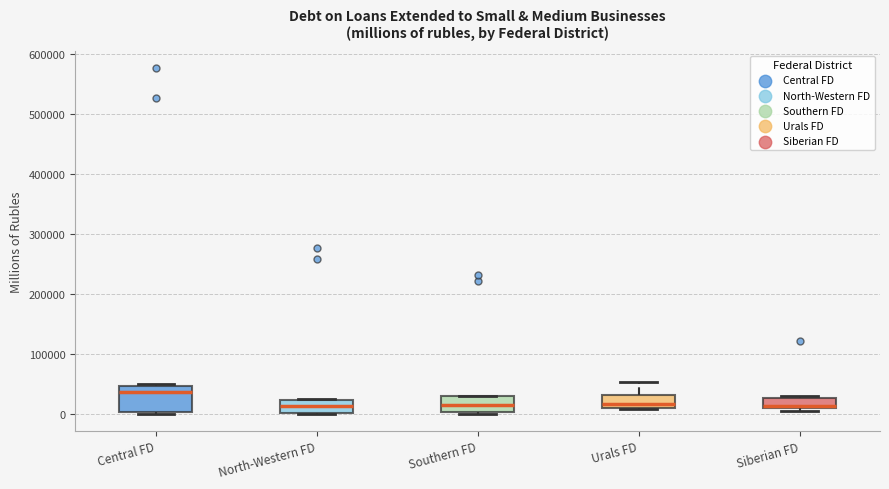

Reading left to right, transcribe this box plot: for each box, give where its median line is, the range the box spans, and where its two whiskers end, as read against the y-axis. The values are not printed on the chart, so give them approximately, as read against the axis.

Central FD: median 40000, box 0 to 50000, whiskers 0 (just below the box's lower edge) to 50000 (just above the box's upper edge)
North-Western FD: median 10000, box 0 to 20000, whiskers 0 to 20000
Southern FD: median 10000, box 0 to 30000, whiskers 0 to 30000
Urals FD: median 20000, box 10000 to 30000, whiskers 10000 to 50000
Siberian FD: median 10000 (just above the box's lower edge), box 10000 to 30000, whiskers 0 to 30000